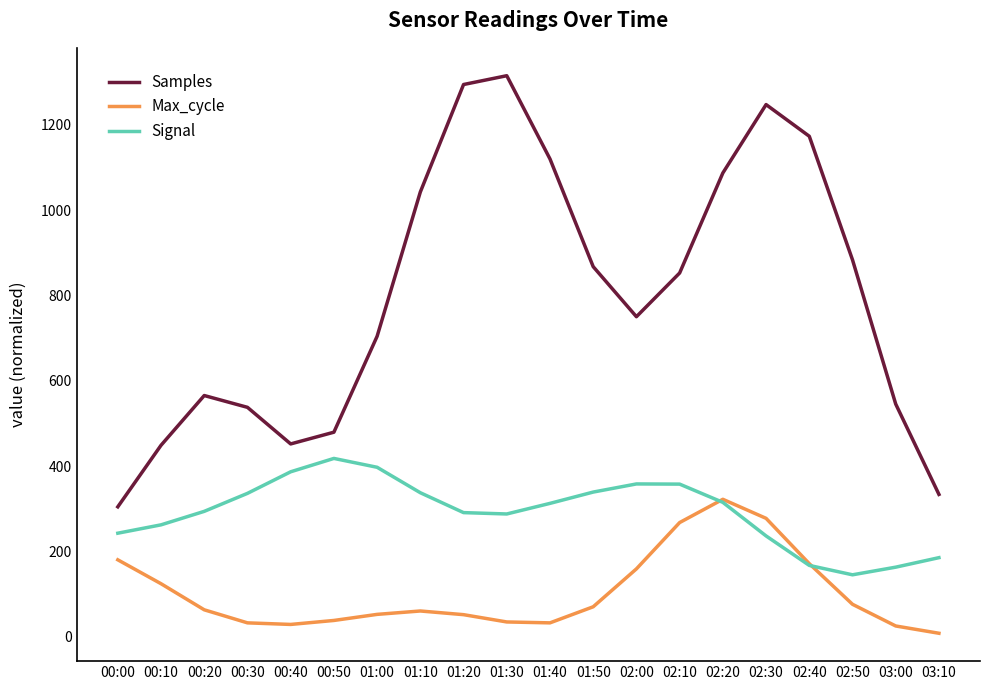

What is the sum of all Signal values?

5833.3